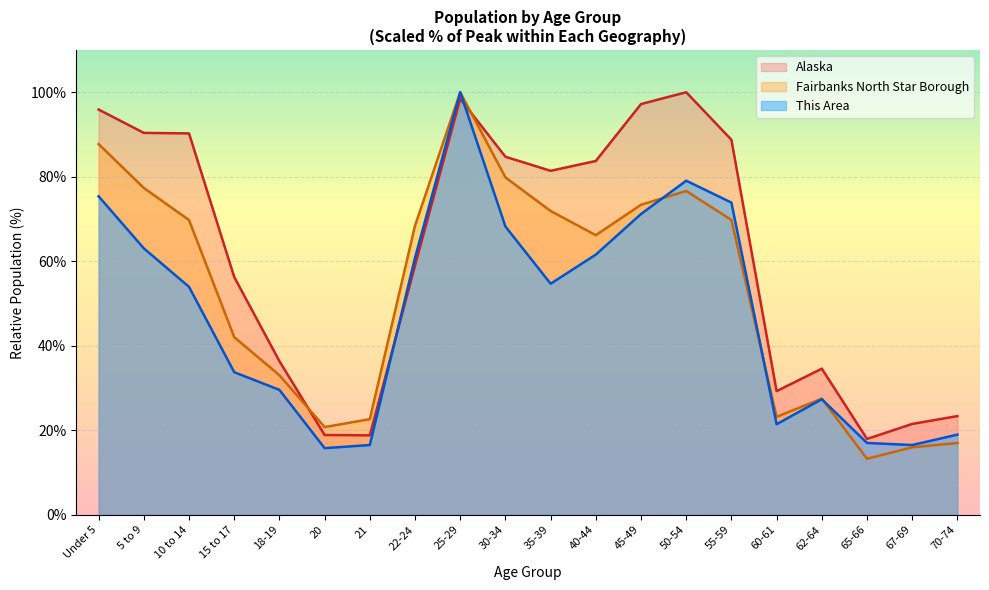

Reading left to right, transcribe all the data shown in this chart.

This Area: 75.4	63.1	53.9	33.7	29.6	15.8	16.5	60.8	100.0	68.2	54.7	61.6	71.2	79.1	73.9	21.4	27.3	17.0	16.5	19.0
Fairbanks North Star Borough: 87.7	77.4	69.7	42.0	33.0	20.8	22.6	68.4	100.0	79.8	71.9	66.2	73.4	76.6	69.8	23.2	27.5	13.2	16.0	17.0
Alaska: 95.9	90.4	90.3	56.3	36.3	18.9	18.8	59.0	98.4	84.7	81.4	83.7	97.2	100.0	88.8	29.3	34.6	17.9	21.5	23.4